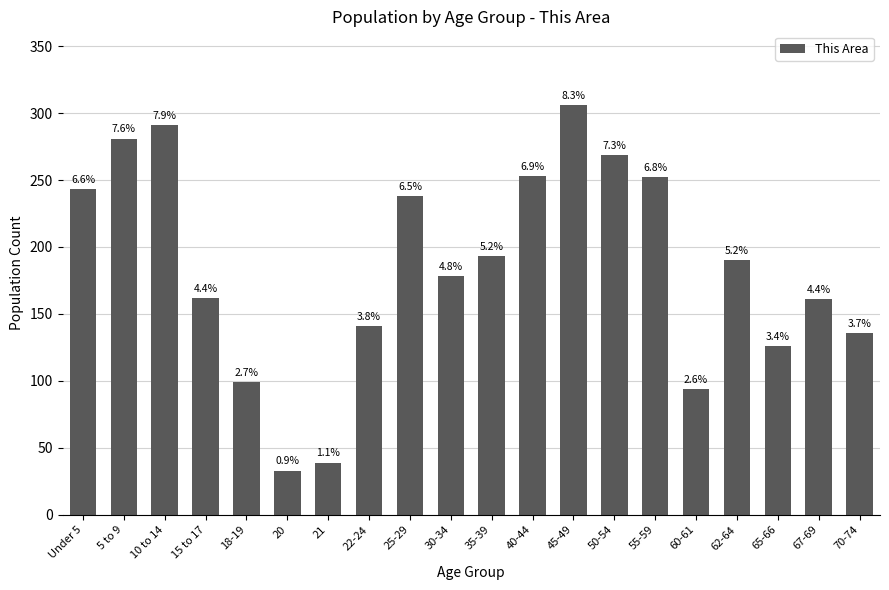

Are the bars horizontal?

No